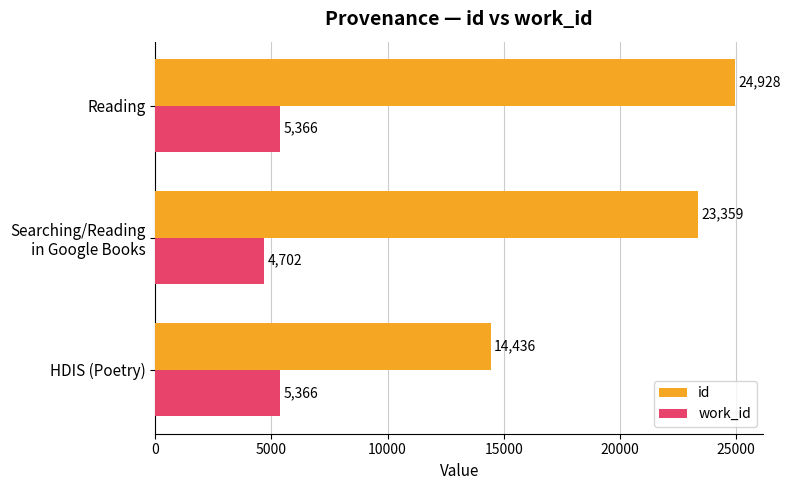

List the series in order of their peak value, highest first.

id, work_id